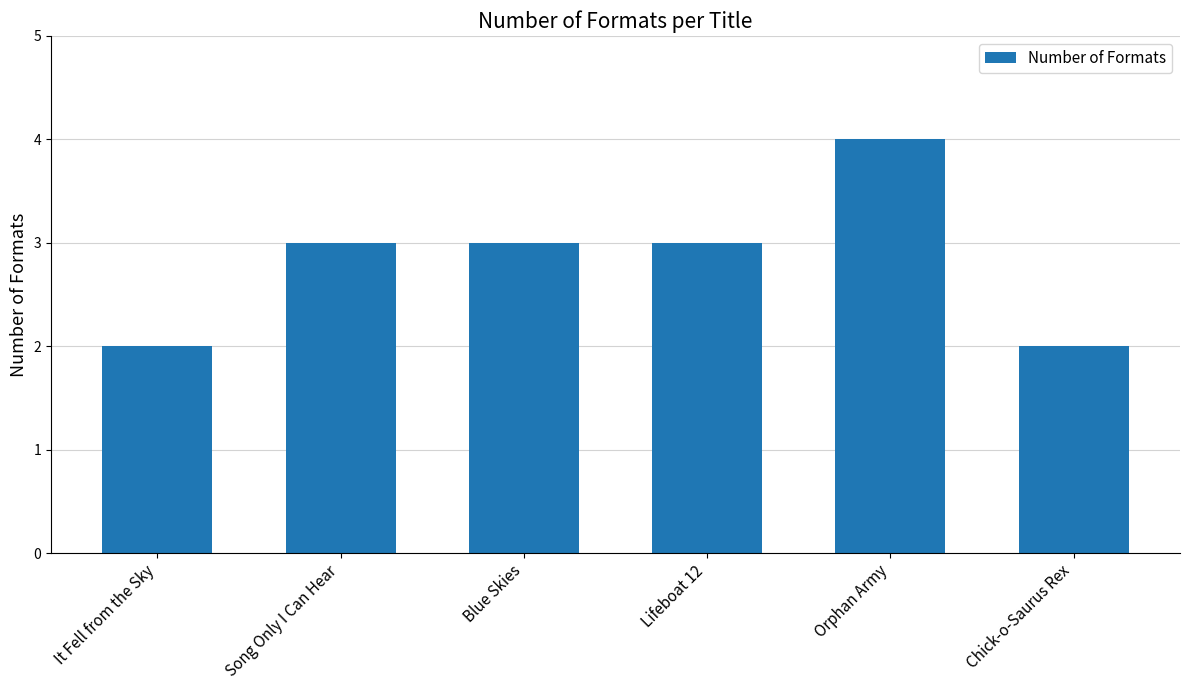

How many bars are there in total?

6